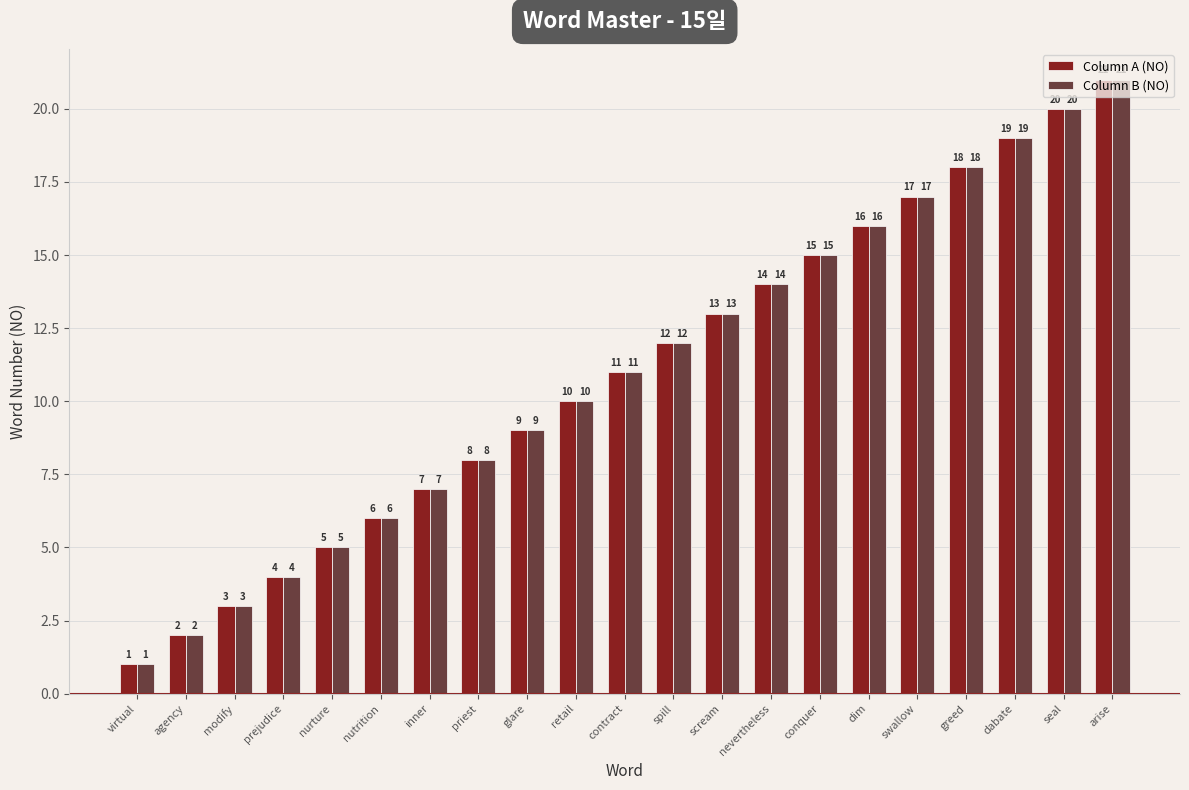

Reading left to right, transcribe all the data shown in this chart.

Column A (NO): virtual=1	agency=2	modify=3	prejudice=4	nurture=5	nutrition=6	inner=7	priest=8	glare=9	retail=10	contract=11	spill=12	scream=13	nevertheless=14	conquer=15	dim=16	swallow=17	greed=18	dabate=19	seal=20	arise=21
Column B (NO): virtual=1	agency=2	modify=3	prejudice=4	nurture=5	nutrition=6	inner=7	priest=8	glare=9	retail=10	contract=11	spill=12	scream=13	nevertheless=14	conquer=15	dim=16	swallow=17	greed=18	dabate=19	seal=20	arise=21